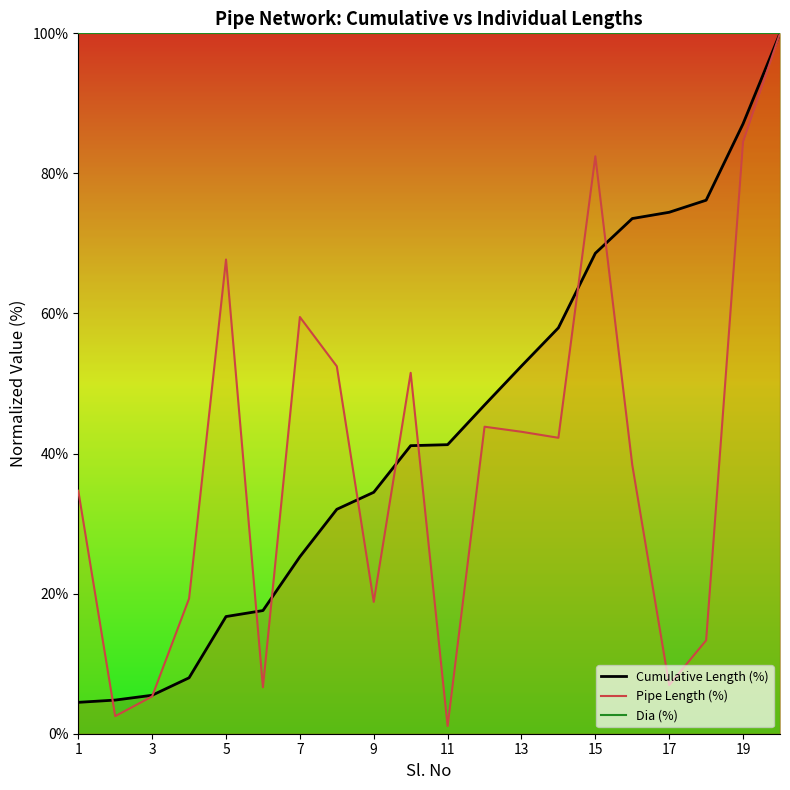

What are all the series names shown in the legend?

Cumulative Length (%), Pipe Length (%), Dia (%)